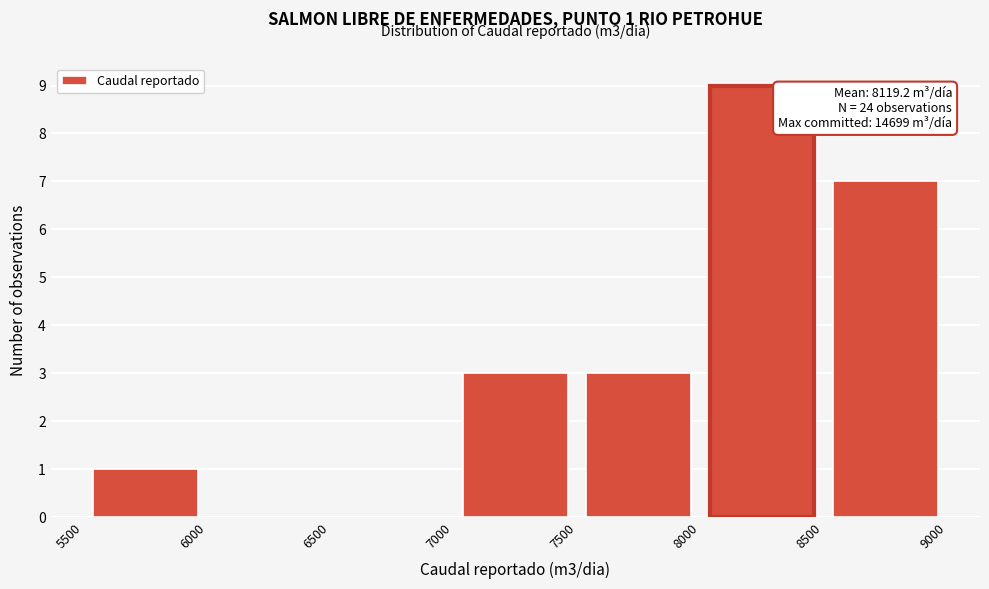

Which range on the x-axis has the tallest bar?

8000 to 8500